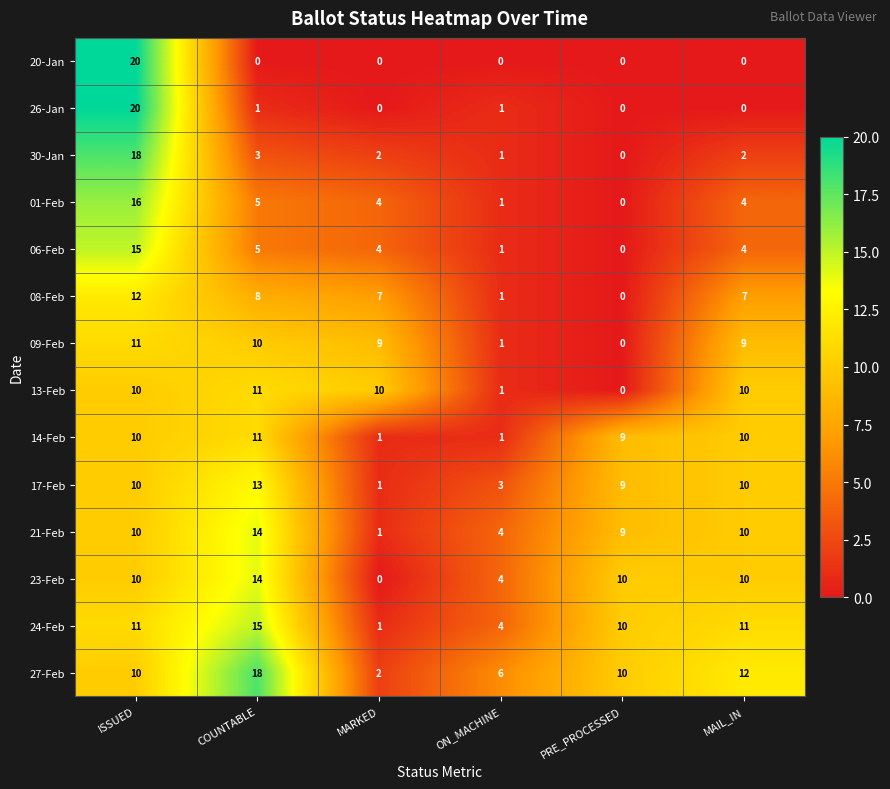

What is the sum of the 09-Feb values at COUNTABLE and ISSUED?

21